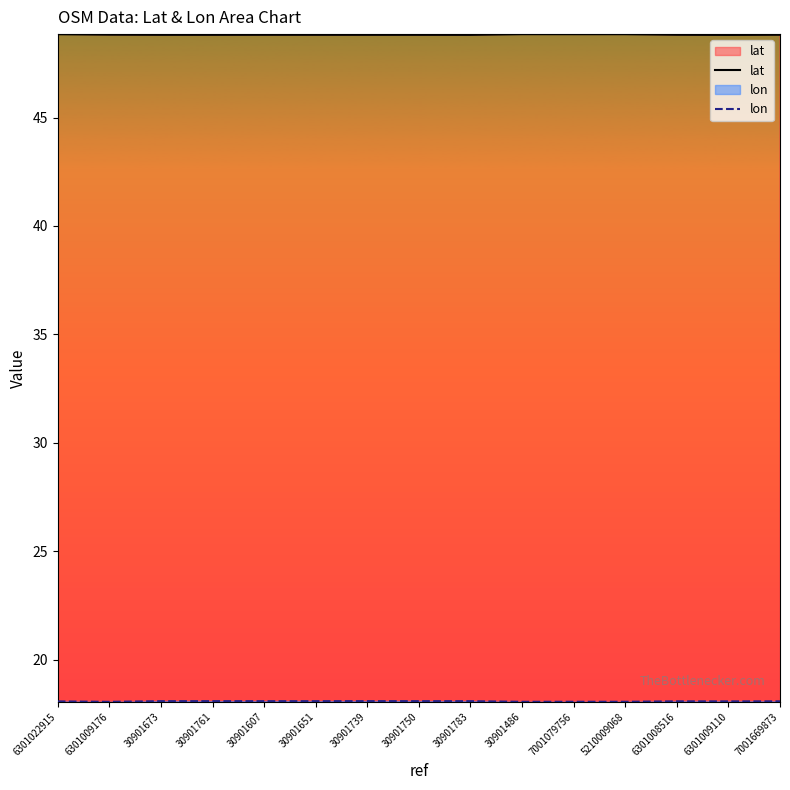

What position from the left is 5210009068?

12